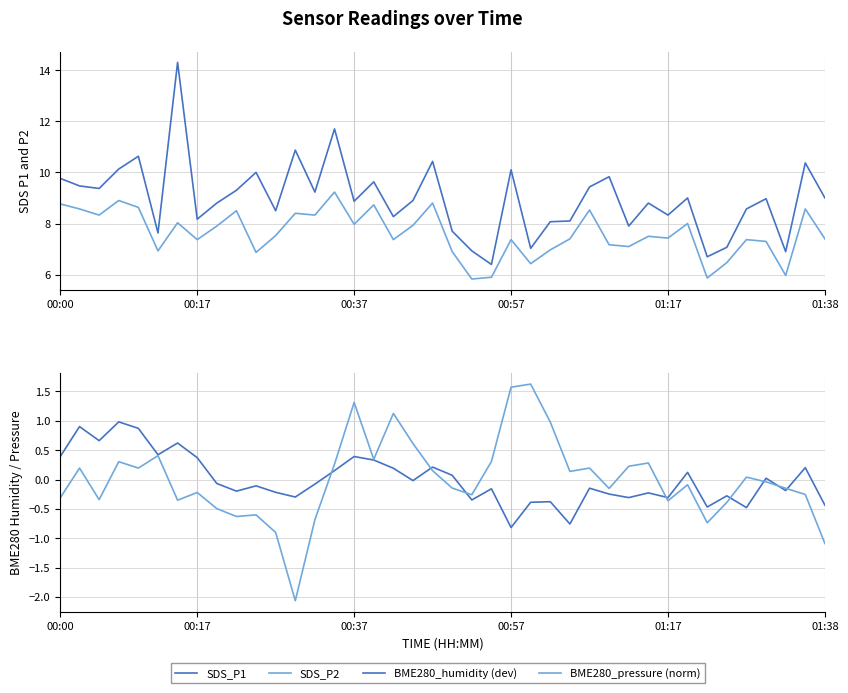

Rank the series at 37 from highest to lowest value.

SDS_P1, SDS_P2, BME280_pressure (norm), BME280_humidity (dev)